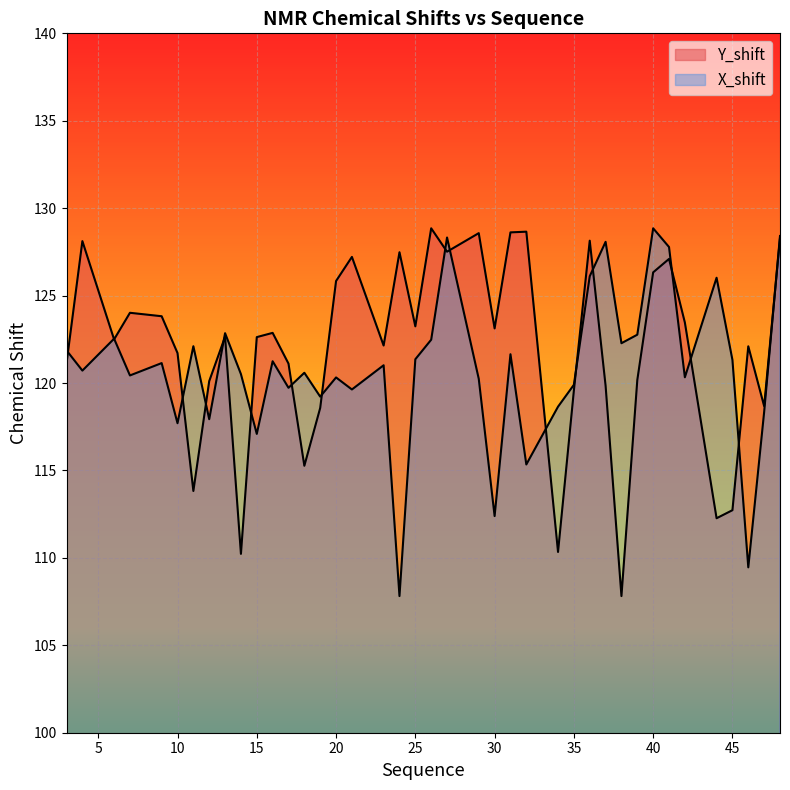

What is the sum of all X_shift values?

4834.5